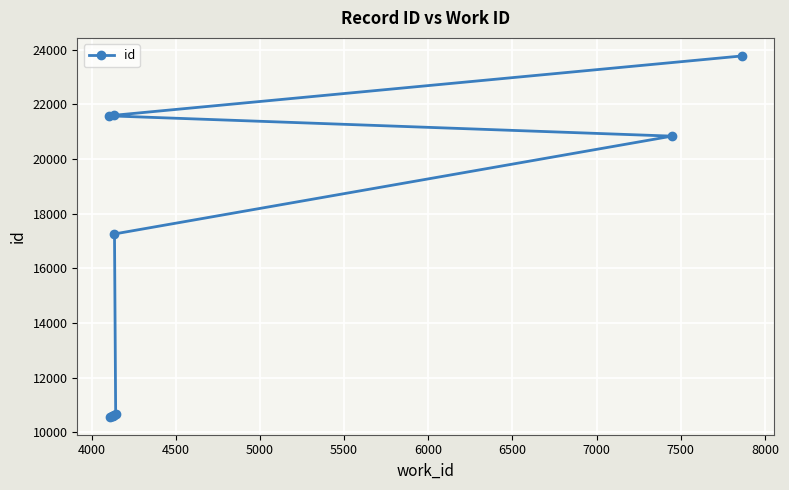

Reading left to right, extract all data points from this chart.

10567	10593	10594	10620	10671	17259	20841	21584	21606	23778